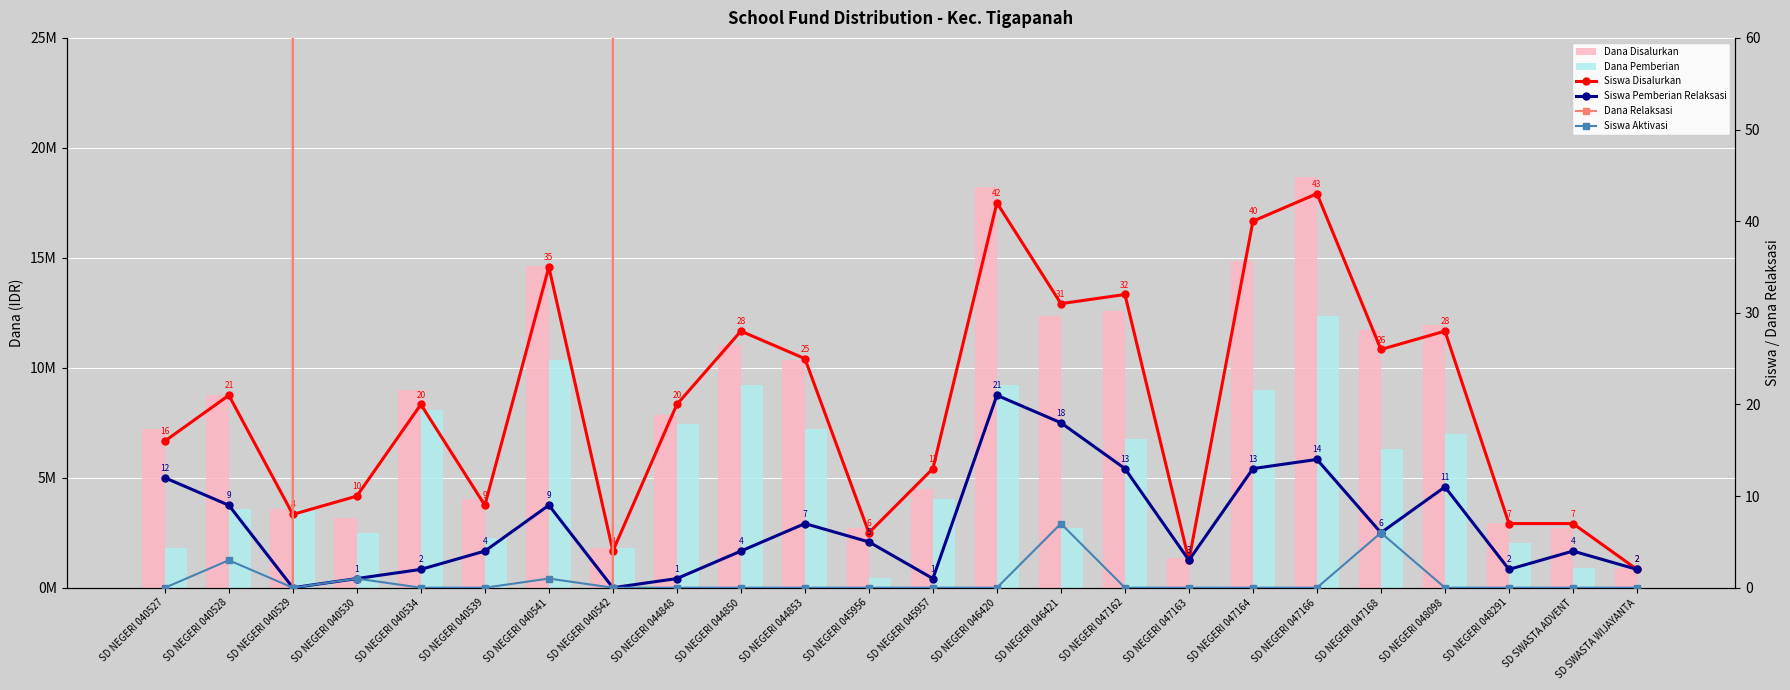

What is the label of the 11th bar from the left?

SD NEGERI 044853